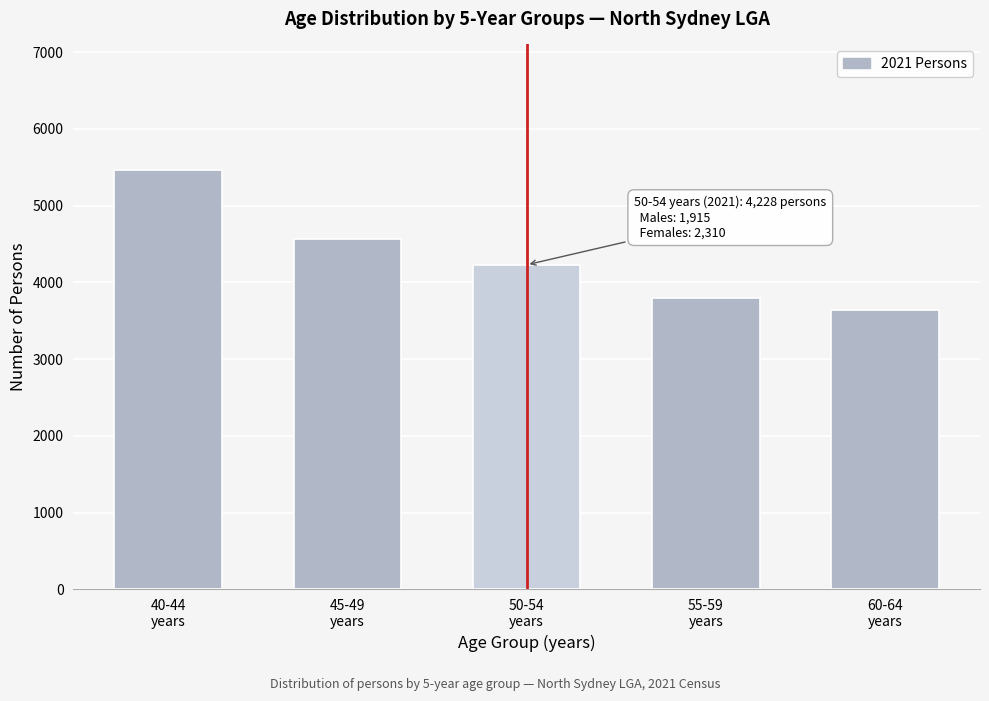

Reading left to right, transcribe all the data shown in this chart.

5461	4570	4228	3794	3644